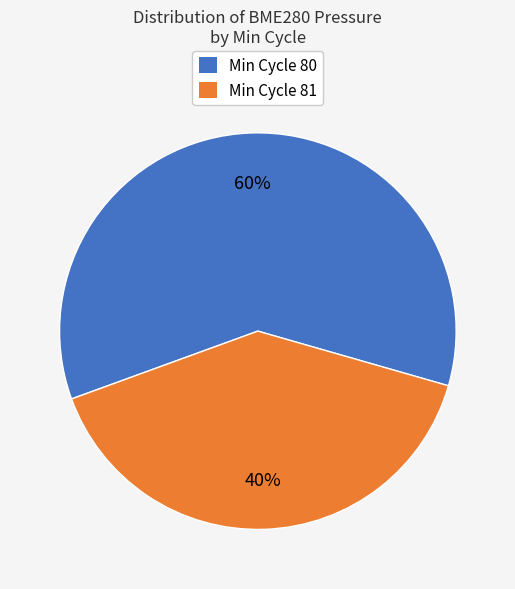

To the nearest percent, what is the average slice percentage?

50%